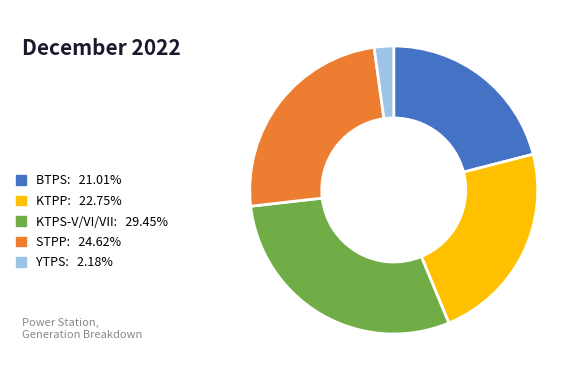

What is the ratio of the value at KTPP: 22.75% to the value at BTPS: 21.01%?

1.1